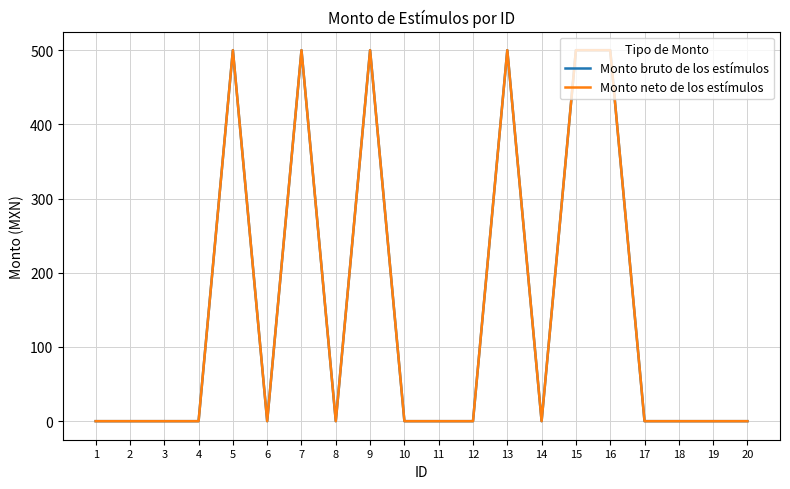

The value of Monto bruto de los estímulos at 19 is 0. True or false?

True